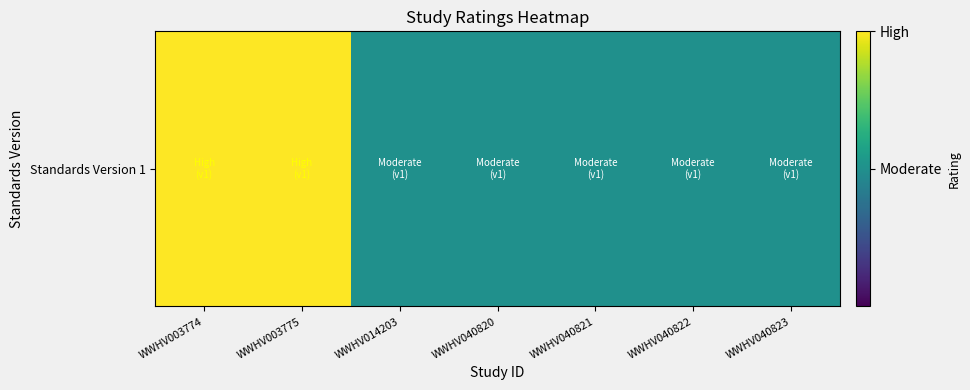

List the labels in order of value, largest first.

WWHV003774, WWHV003775, WWHV014203, WWHV040820, WWHV040821, WWHV040822, WWHV040823